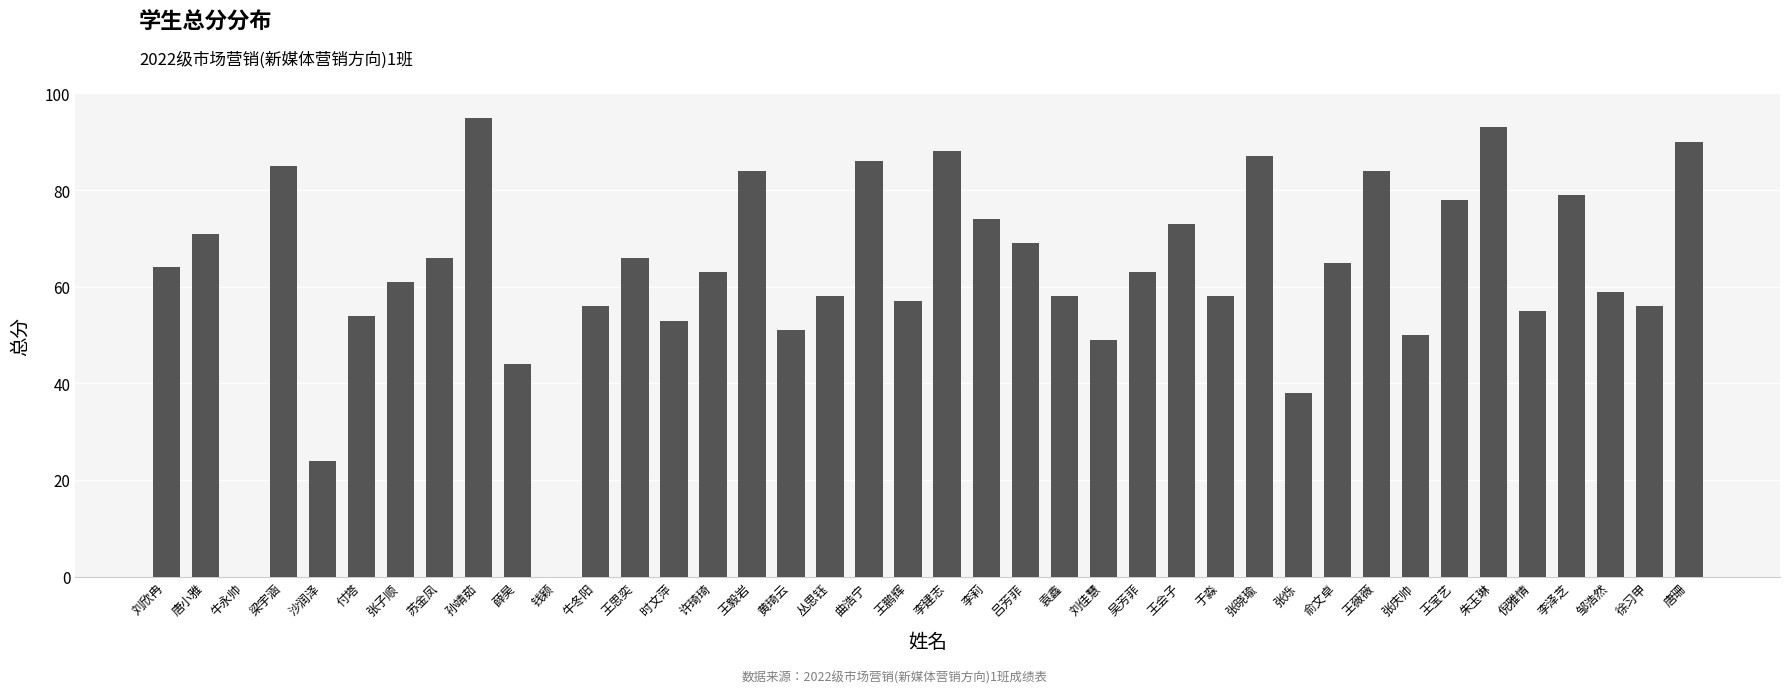

What is the change in value from 刘佳慧 to 王宝艺?

+29